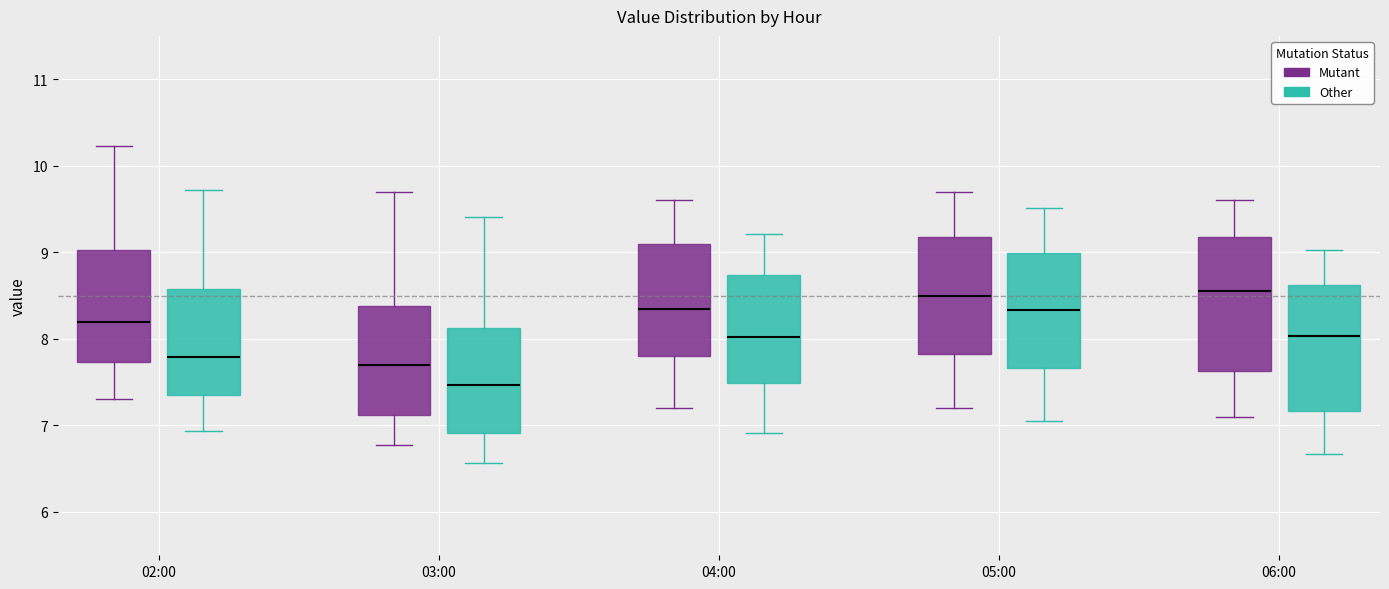

Reading left to right, read every box against the y-axis: the position of its median line, the range the box covers, and the ends of its whiskers. The values are not printed on the chart, so give them approximately, as read against the axis.

02:00 (Mutant): median 8.2, box 7.7 to 9.0, whiskers 7.3 to 10.2
02:00 (Other): median 7.8, box 7.3 to 8.6, whiskers 6.9 to 9.7
03:00 (Mutant): median 7.7, box 7.1 to 8.4, whiskers 6.8 to 9.7
03:00 (Other): median 7.5, box 6.9 to 8.1, whiskers 6.6 to 9.4
04:00 (Mutant): median 8.4, box 7.8 to 9.1, whiskers 7.2 to 9.6
04:00 (Other): median 8.0, box 7.5 to 8.7, whiskers 6.9 to 9.2
05:00 (Mutant): median 8.5, box 7.8 to 9.2, whiskers 7.2 to 9.7
05:00 (Other): median 8.3, box 7.7 to 9.0, whiskers 7.1 to 9.5
06:00 (Mutant): median 8.6, box 7.6 to 9.2, whiskers 7.1 to 9.6
06:00 (Other): median 8.0, box 7.2 to 8.6, whiskers 6.7 to 9.0